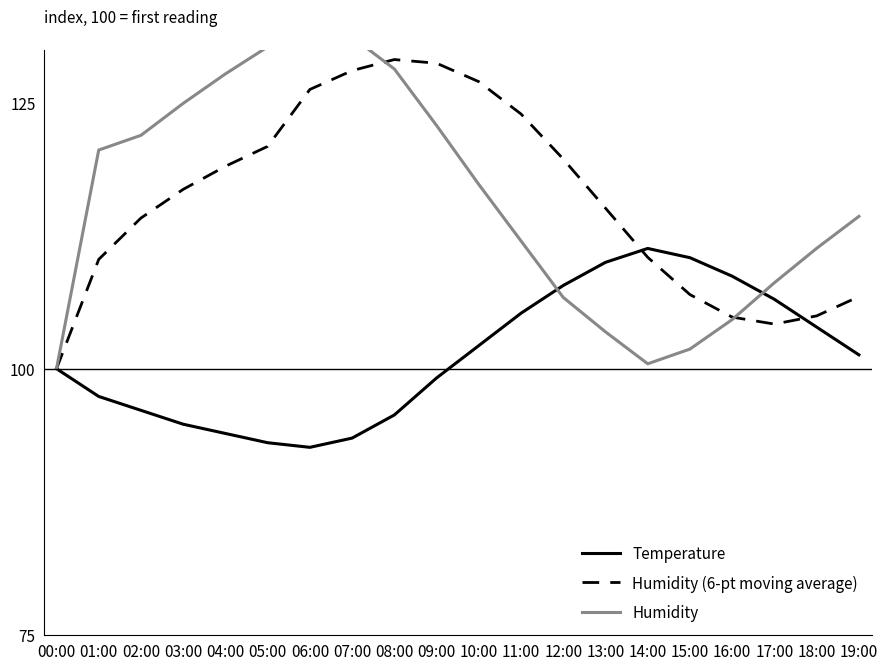

What is the difference between the second highest and minimum values in the Temperature series?

17.8